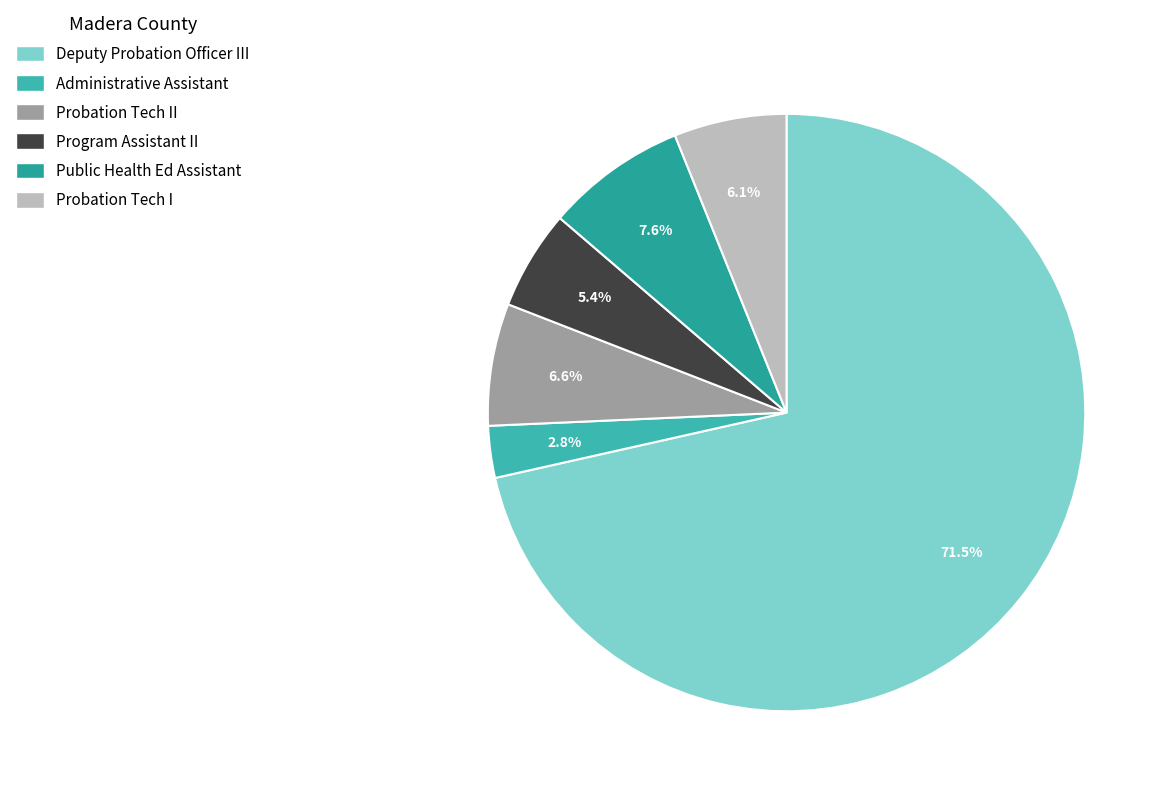

What percentage is the Public Health Ed Assistant slice, to the nearest percent?

8%